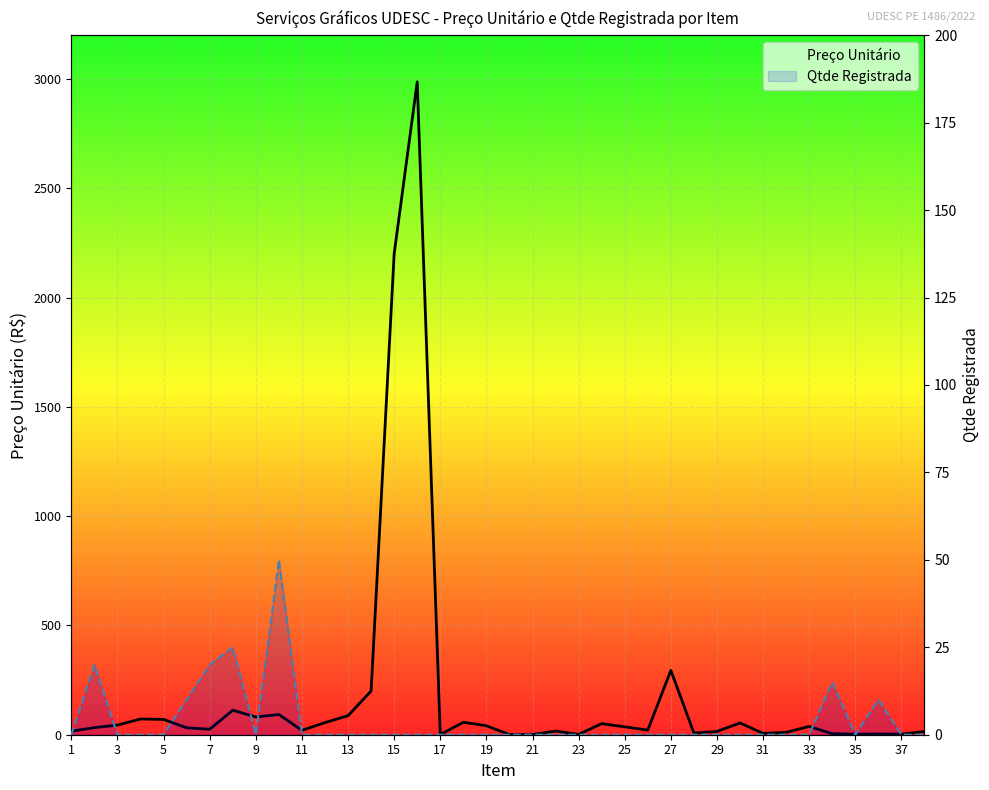

Which category has the lowest value in the Qtde Registrada series?

1